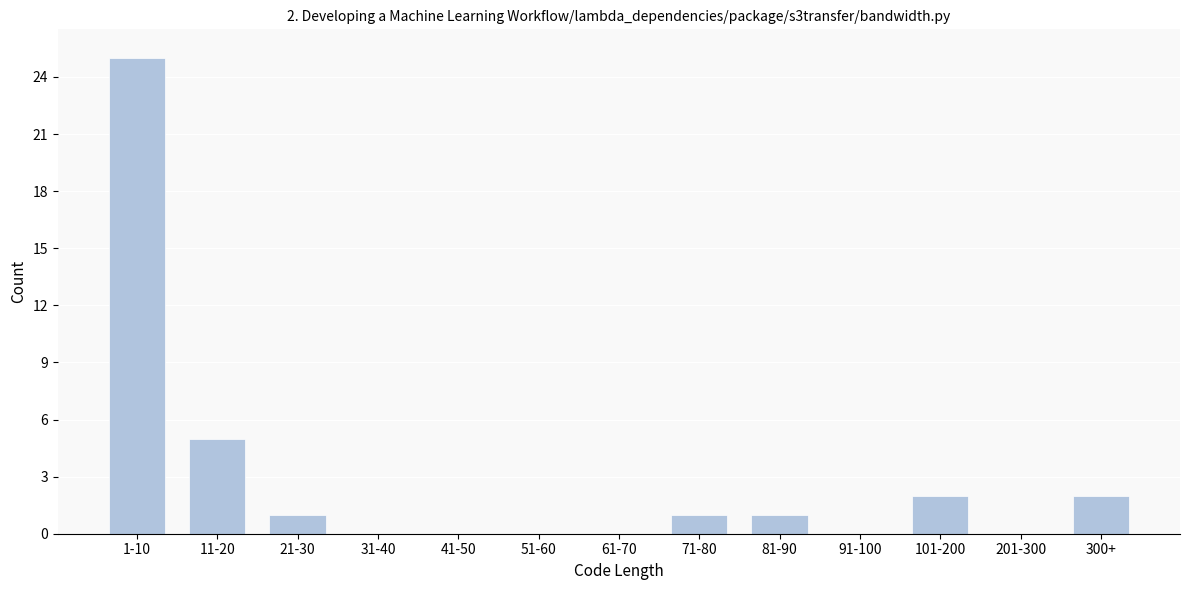

Reading left to right, transcribe all the data shown in this chart.

1-10=25	11-20=5	21-30=1	31-40=0	41-50=0	51-60=0	61-70=0	71-80=1	81-90=1	91-100=0	101-200=2	201-300=0	300+=2